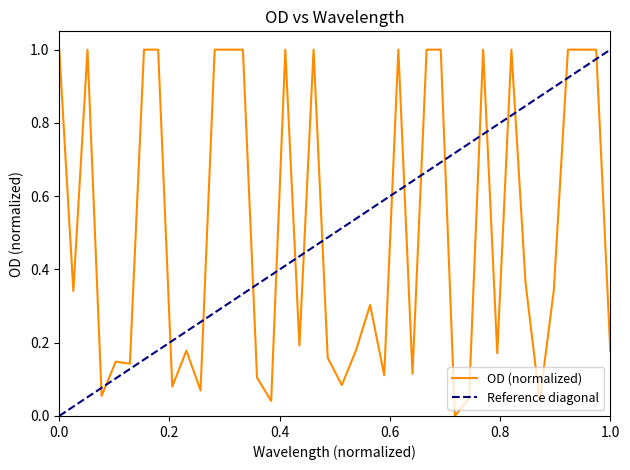

True or false: the data shows 0.4 at 322.

False